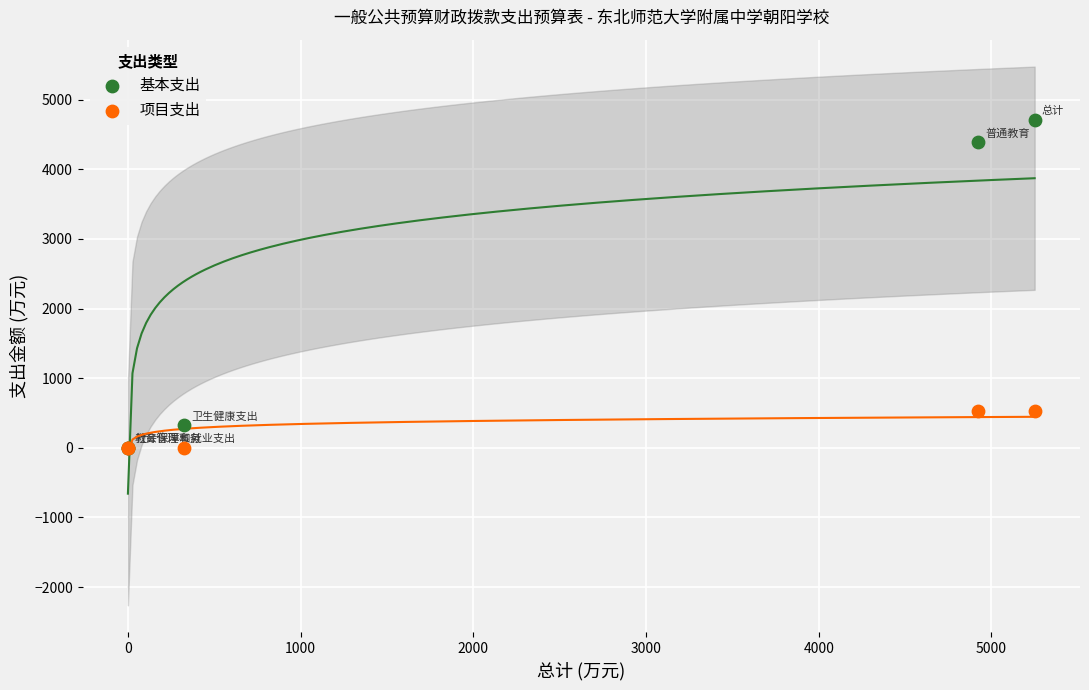

What are all the series names shown in the legend?

基本支出, 项目支出